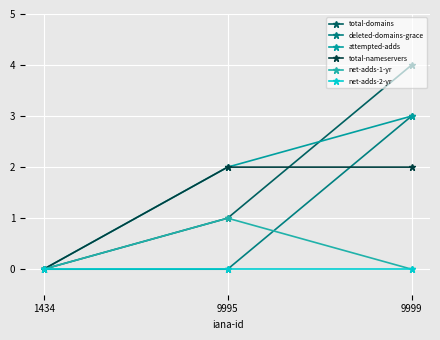

The value of total-domains at 9999 is 4. True or false?

True